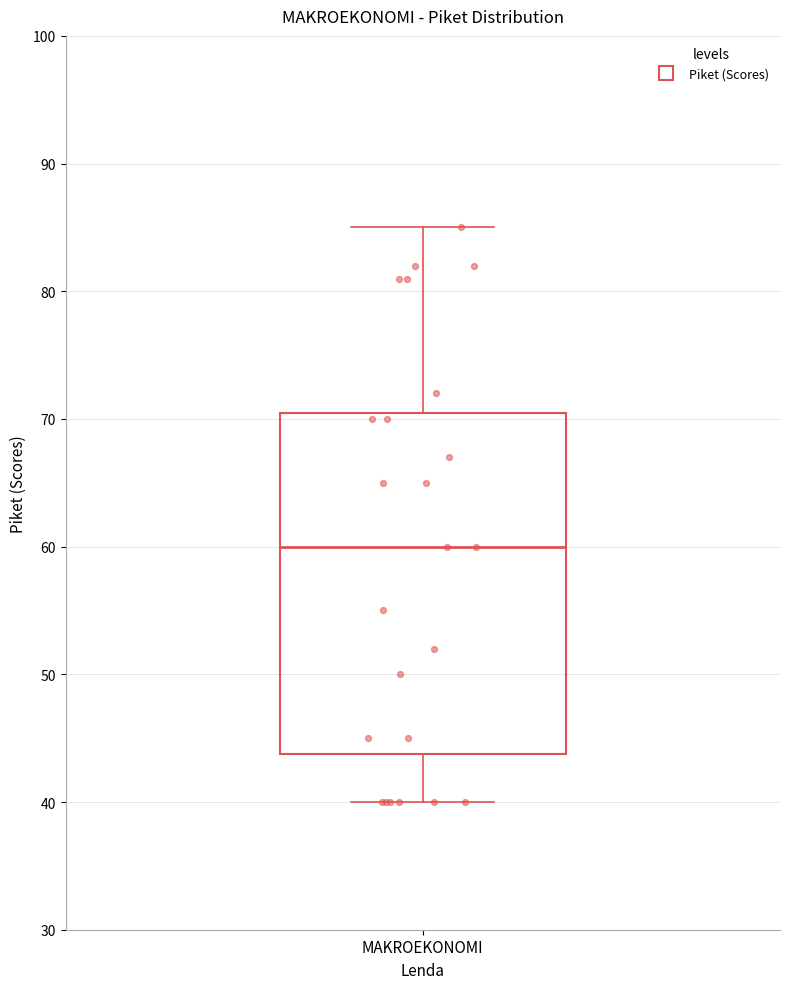

Read this box plot against the y-axis: the position of the median line, the range covered by the box, and the ends of both whiskers. The values are not printed on the chart, so give them approximately, as read against the axis.

median 60, box 44 to 71, whiskers 40 to 85